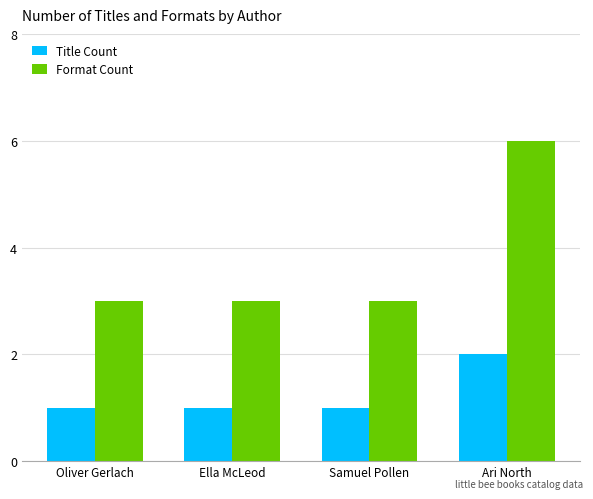

Is it true that Title Count equals 1 at Oliver Gerlach?

True